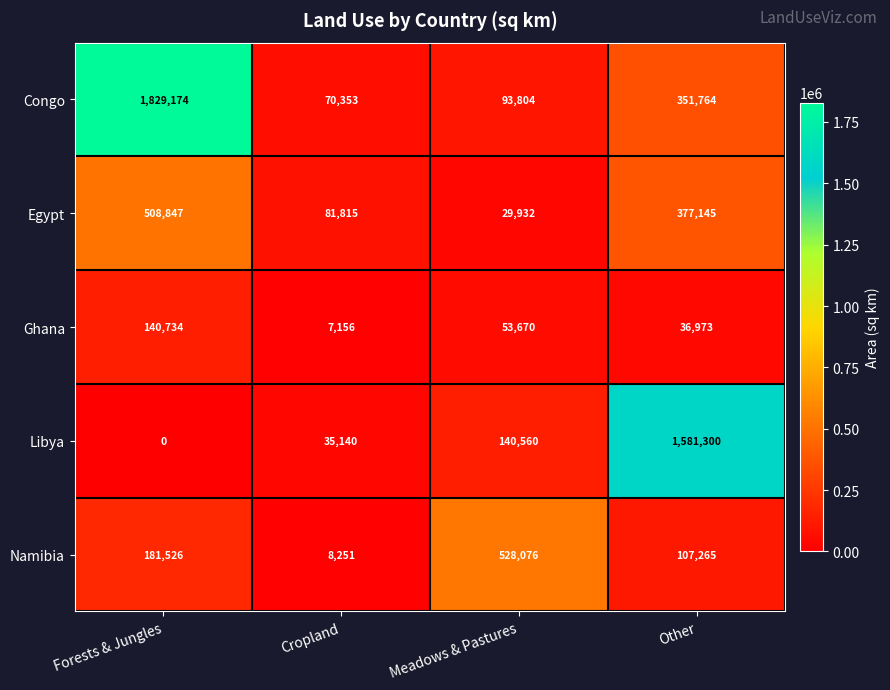

Reading left to right, extract all data points from this chart.

Congo: Forests & Jungles=1829174	Cropland=70353	Meadows & Pastures=93804	Other=351764
Egypt: Forests & Jungles=508847	Cropland=81815	Meadows & Pastures=29932	Other=377145
Ghana: Forests & Jungles=140734	Cropland=7156	Meadows & Pastures=53670	Other=36973
Libya: Forests & Jungles=0	Cropland=35140	Meadows & Pastures=140560	Other=1581300
Namibia: Forests & Jungles=181526	Cropland=8251	Meadows & Pastures=528076	Other=107265